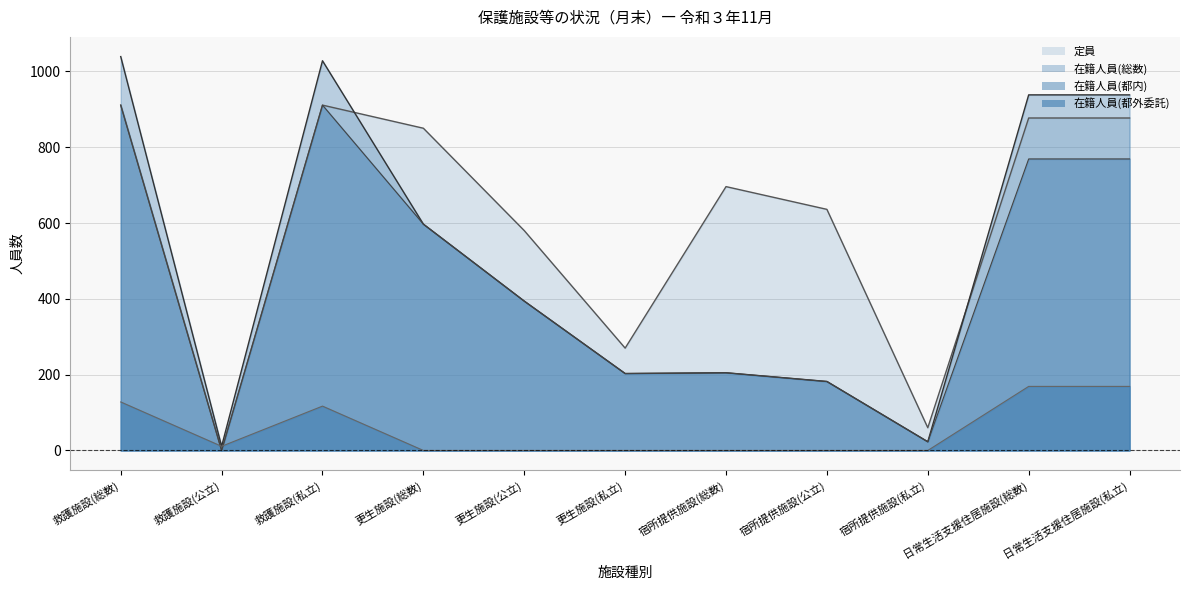

What value does the 在籍人員(総数) series have at 日常生活支援住居施設(総数), to the nearest 50?

950